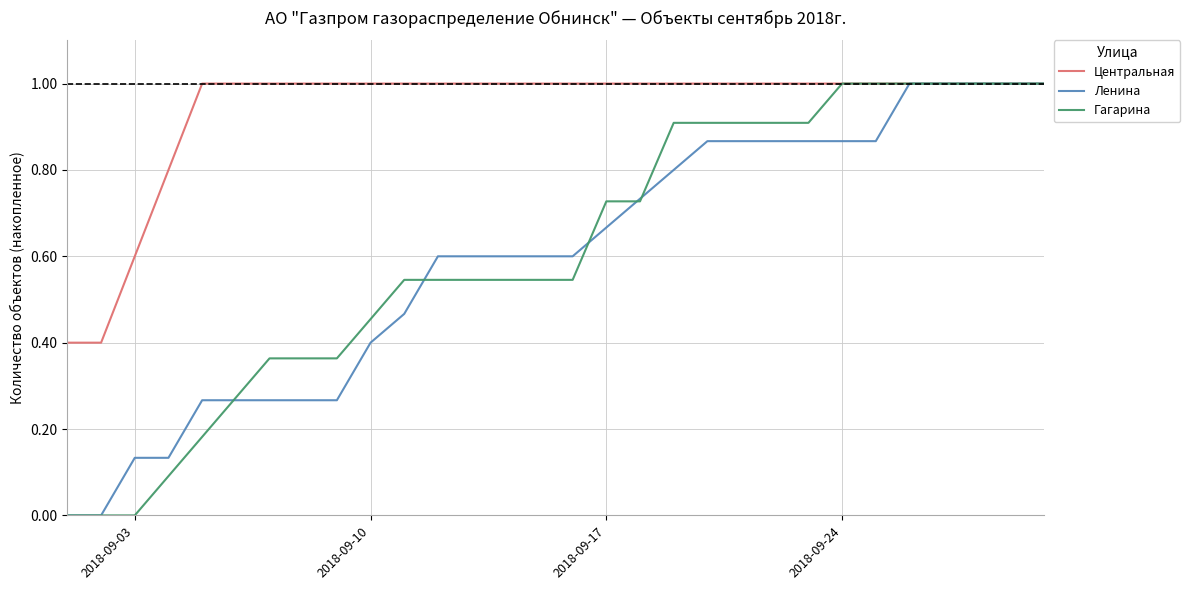

Which series has the largest total across all categories?

Центральная